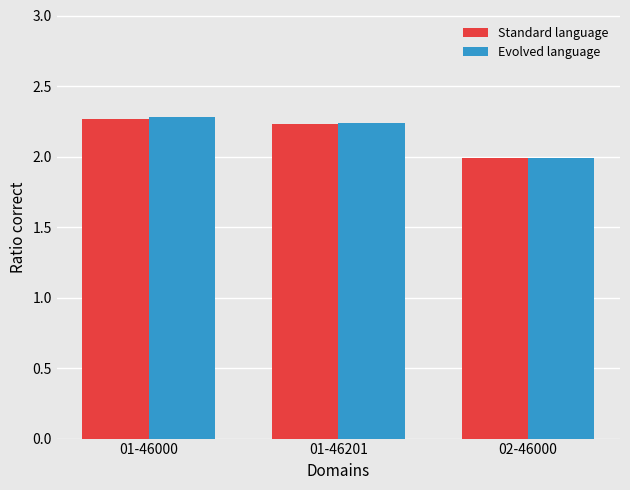

What is the label of the 3rd bar from the left?

02-46000